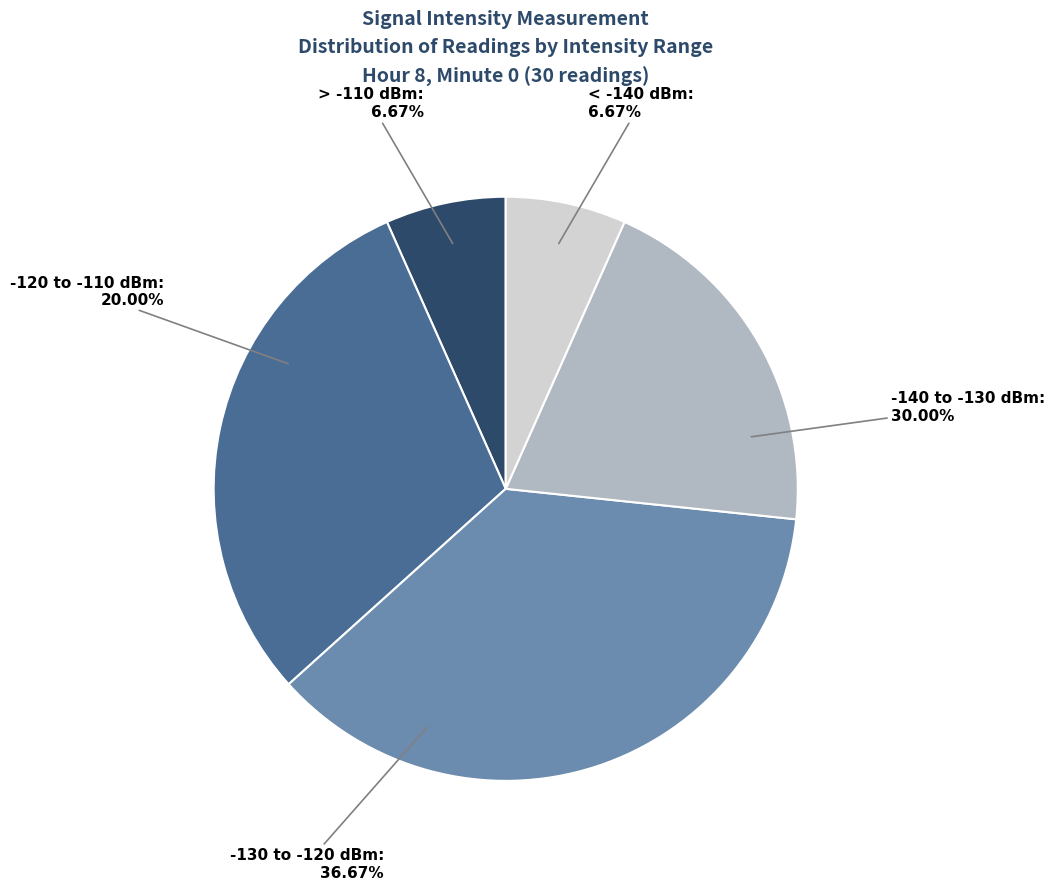

Does any single category account for the majority?

Yes